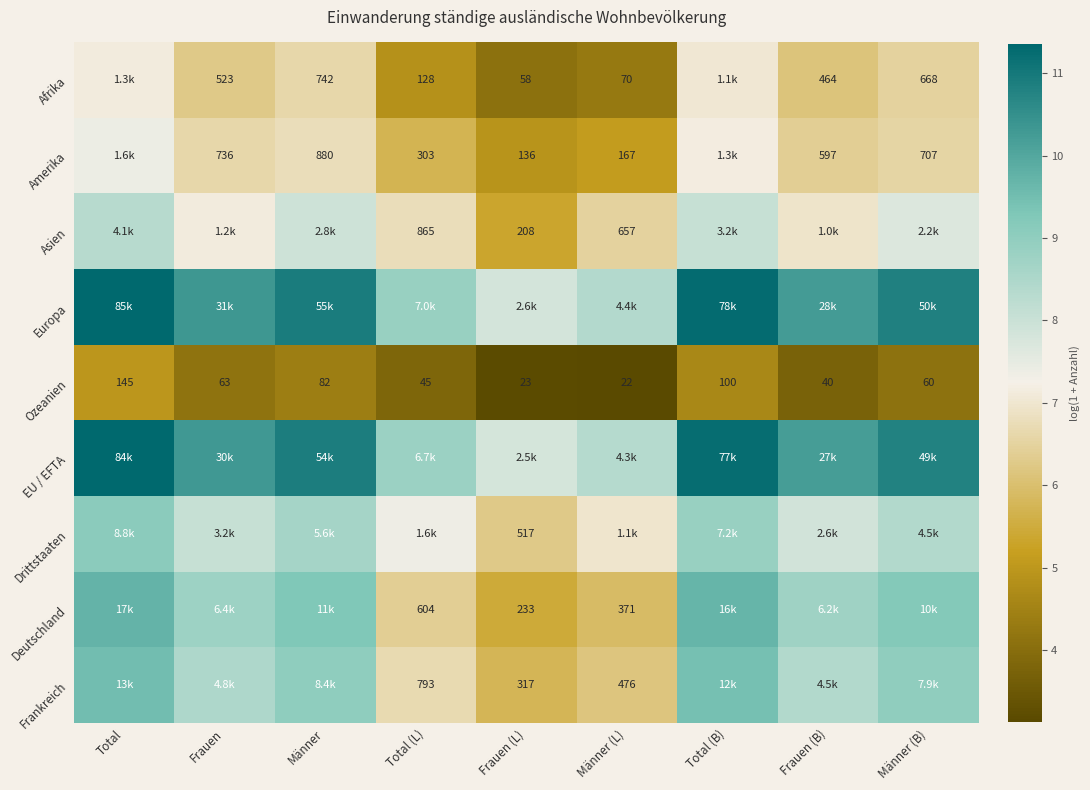

At which label does Ozeanien first exceed 60?

Total